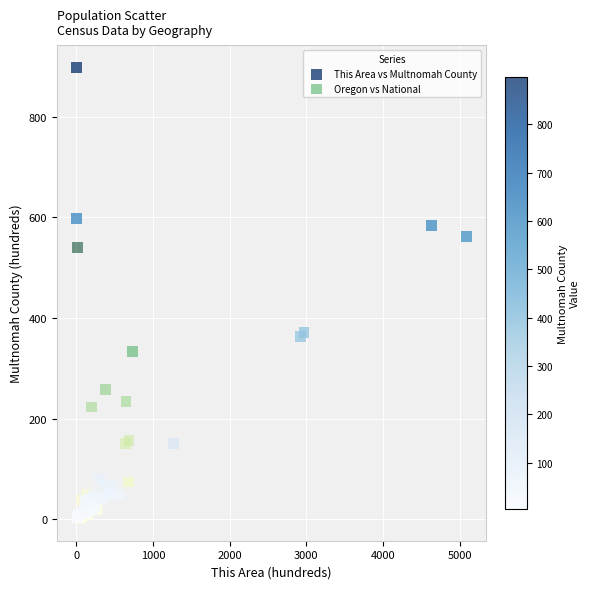

Which series contains the highest Y value?

This Area vs Multnomah County